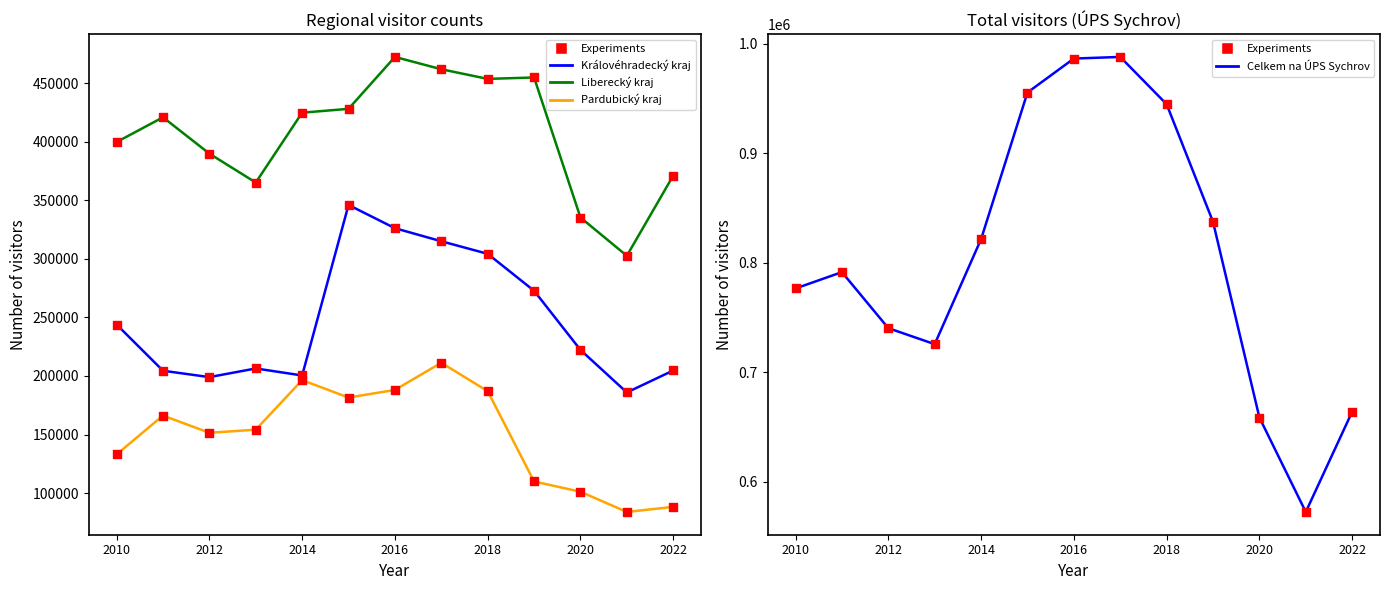

Is the value of Liberecký kraj at 2016 greater than the value of Královéhradecký kraj at 2012?

Yes